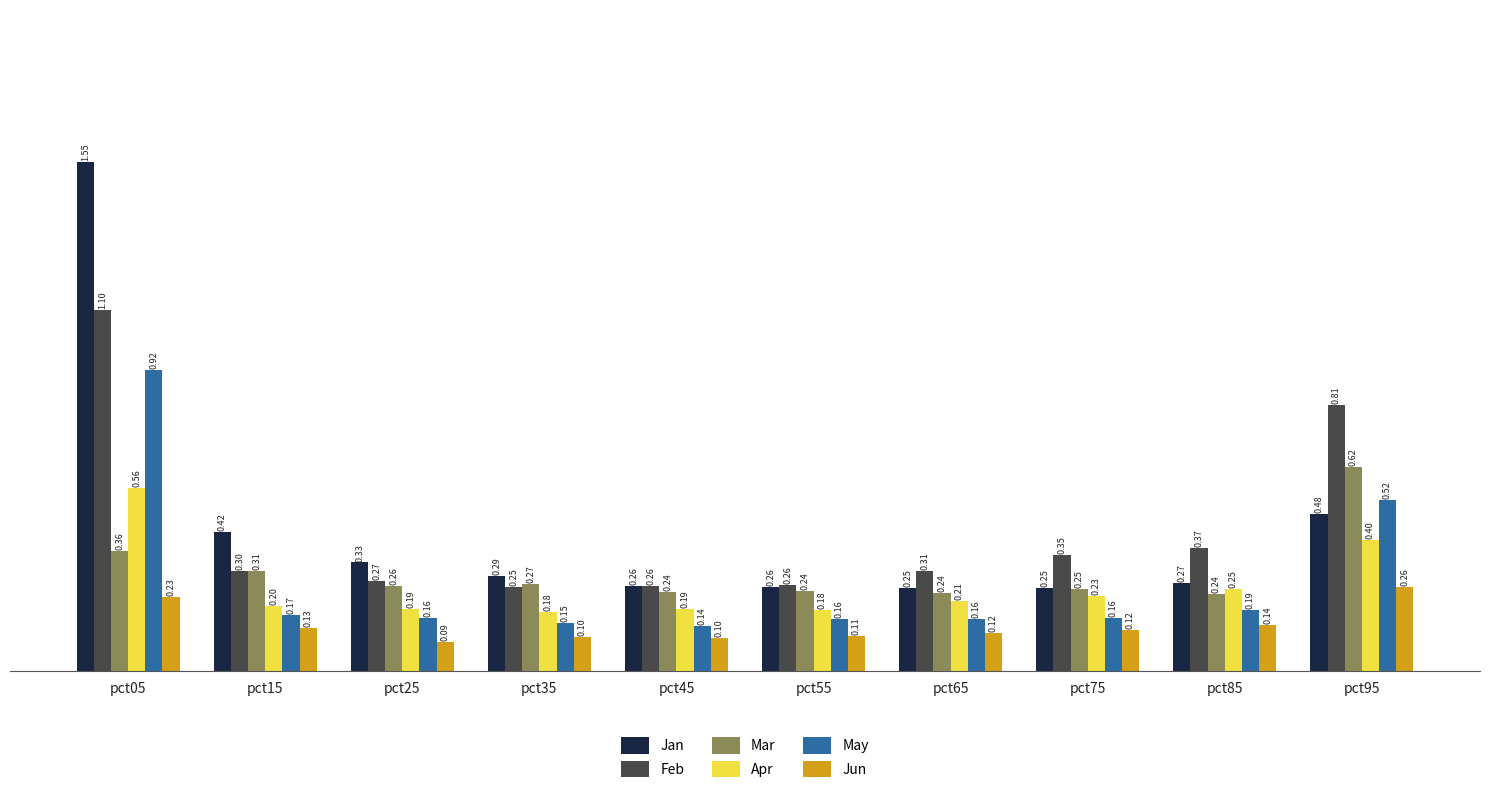

At pct25, list the series in order from largest to smallest.

Jan, Feb, Mar, Apr, May, Jun